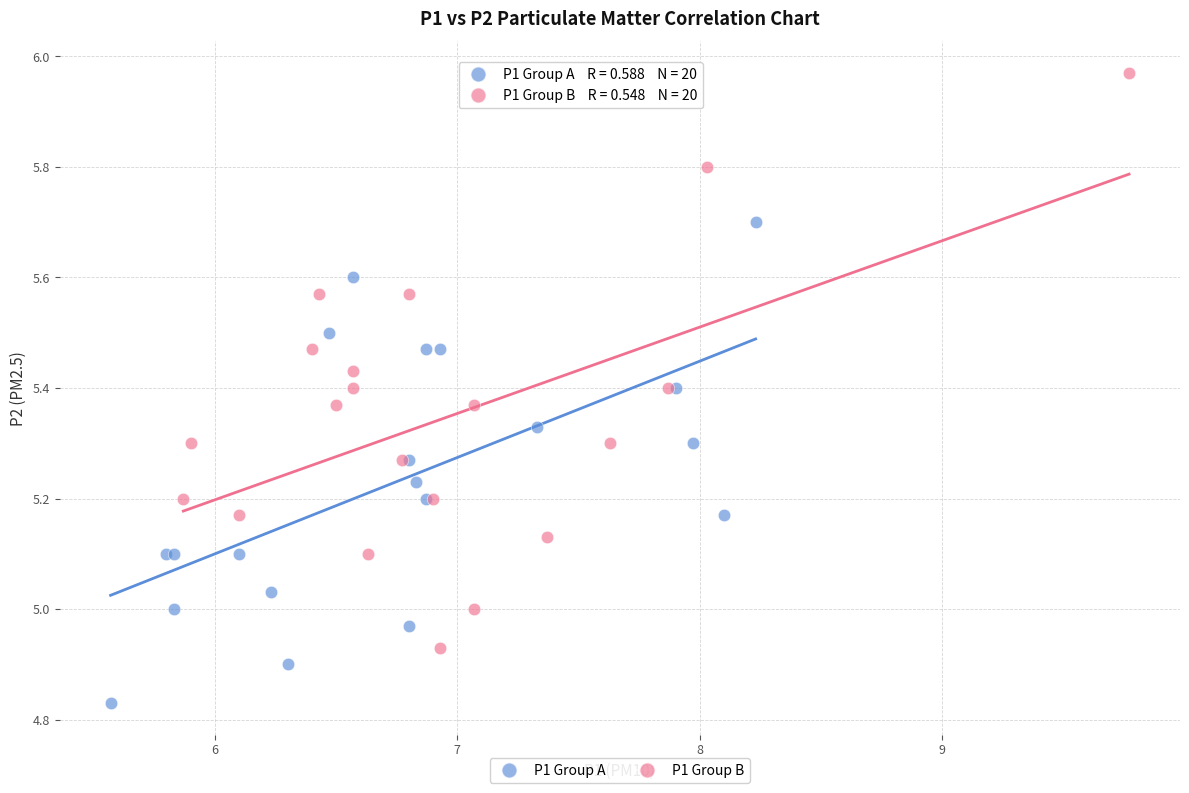

Which series contains the highest Y value?

P1 Group B